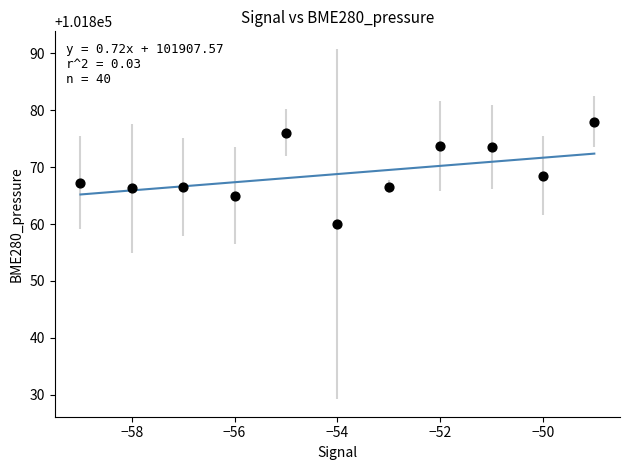

What is the range of X values (max minus min)?

10.0